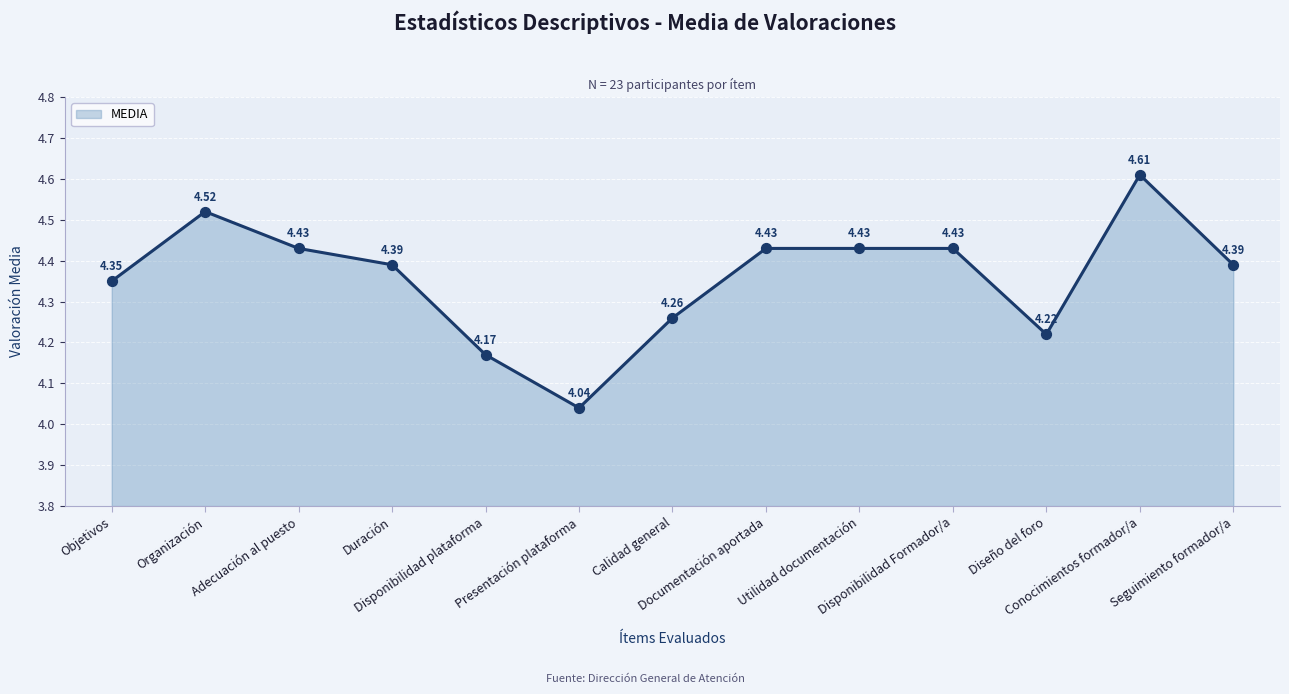

Which has a higher value, Objetivos or Organización?

Organización